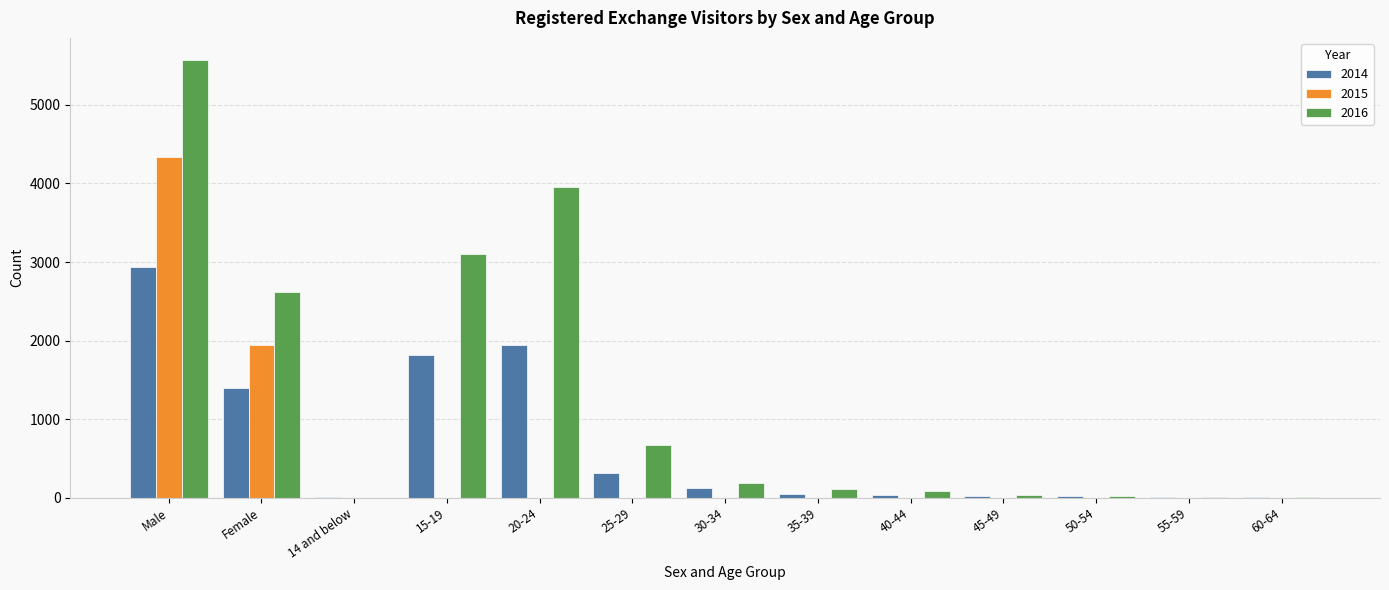

True or false: 2016 has a value of 25 at 50-54.

True